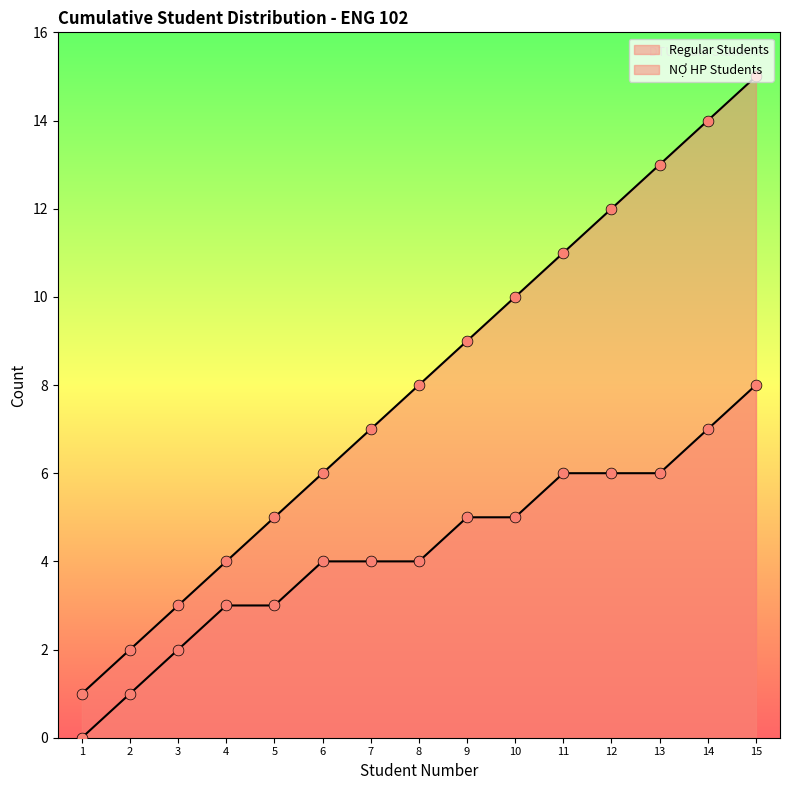

What is the total value across all series at 12?

18